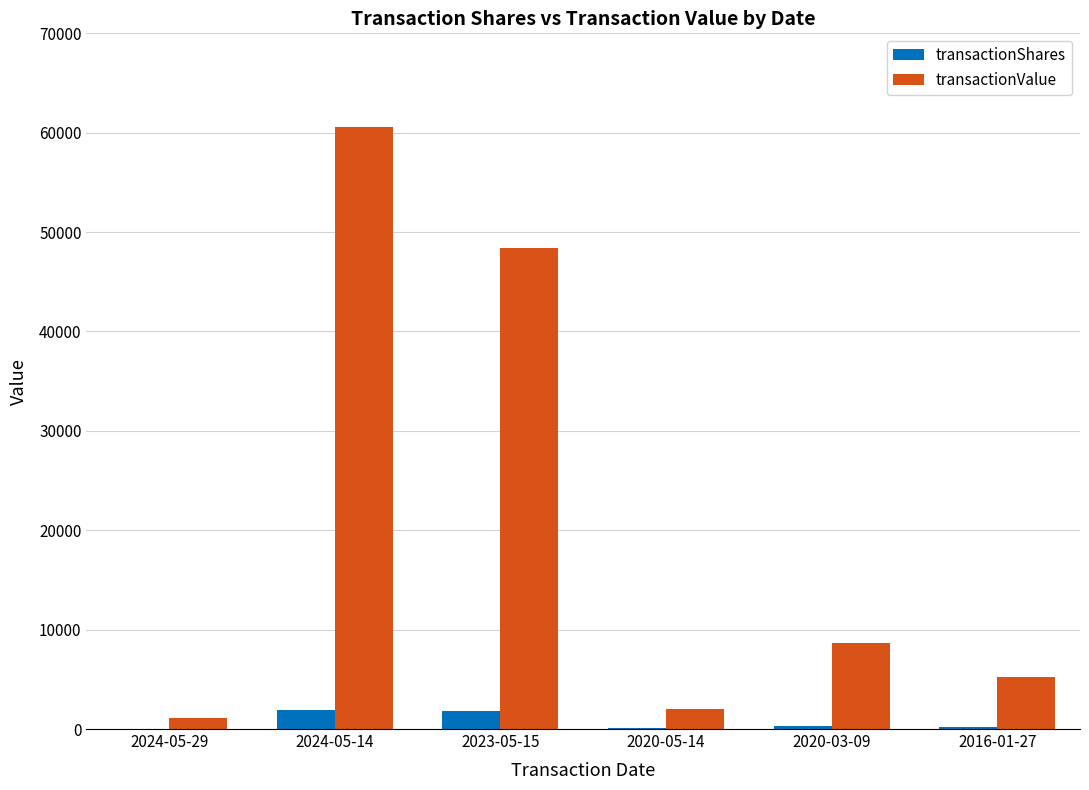

Which series changed the most between 2020-05-14 and 2020-03-09?

transactionValue